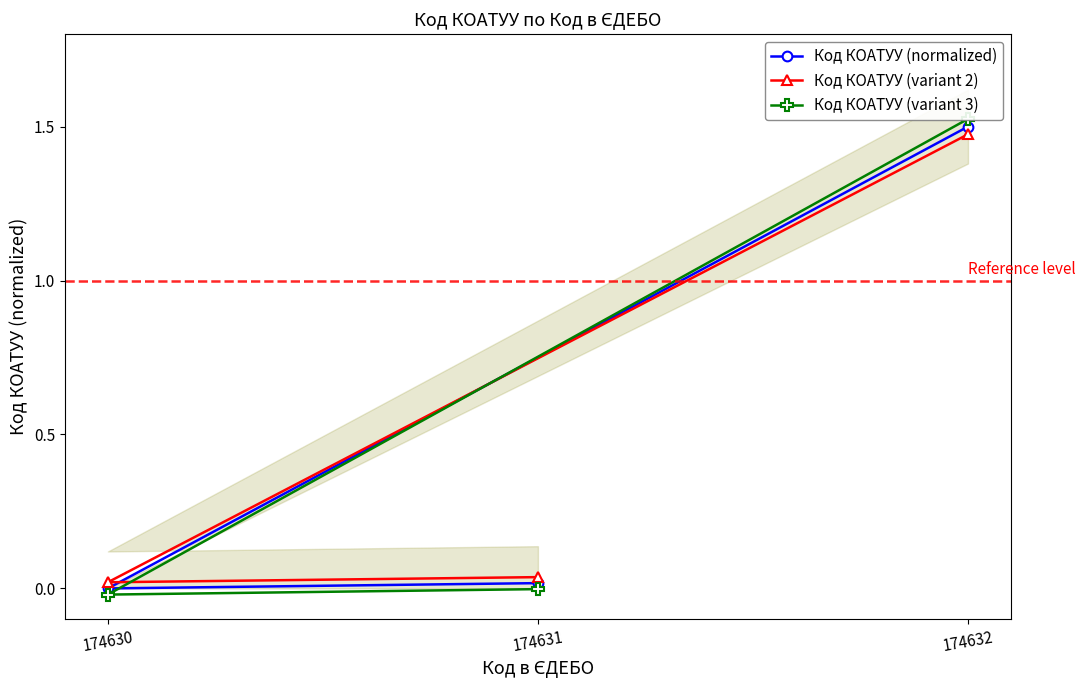

Which series has the largest range (max minus min)?

Код КОАТУУ (variant 3)